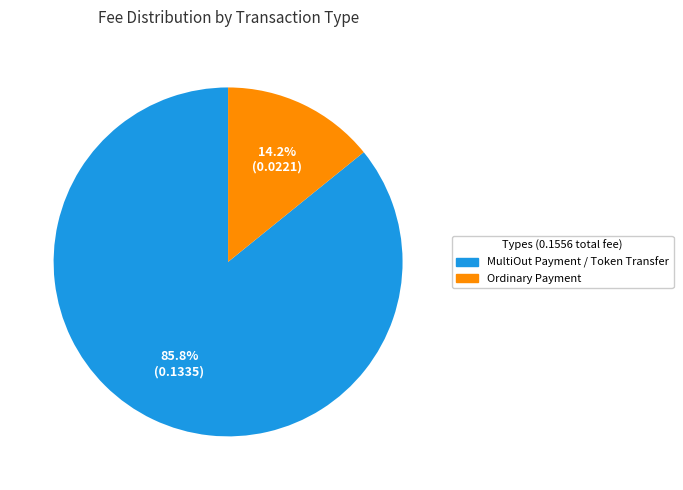

Is there a majority slice in this chart?

Yes